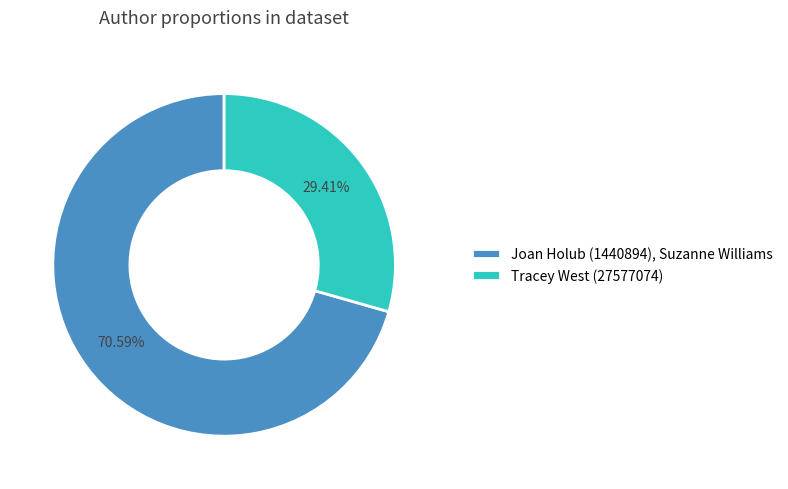

To the nearest percent, what is the difference between the Joan Holub (1440894), Suzanne Williams and Tracey West (27577074) slice percentages?

41%